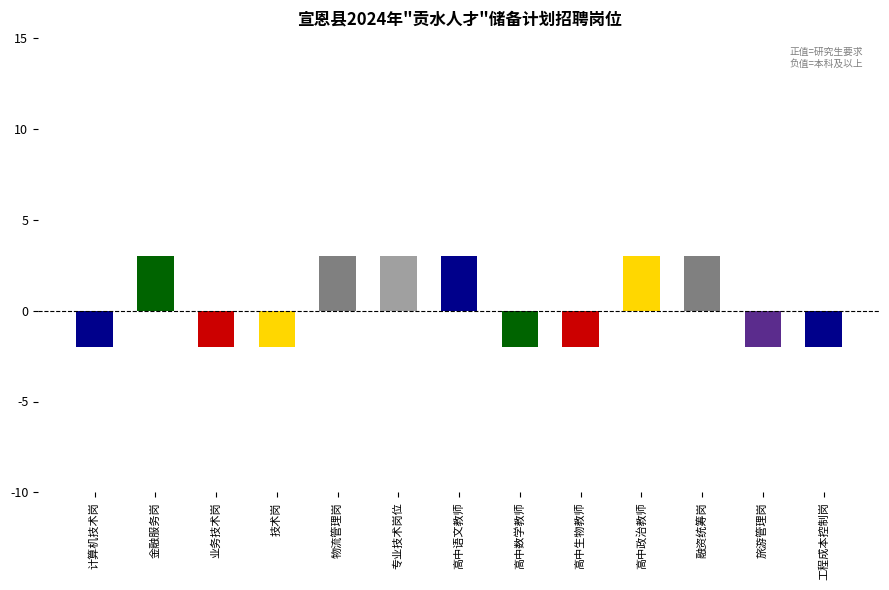

Reading left to right, list all the values displayed in this chart.

计算机技术岗=-2	金融服务岗=3	业务技术岗=-2	技术岗=-2	物流管理岗=3	专业技术岗位=3	高中语文教师=3	高中数学教师=-2	高中生物教师=-2	高中政治教师=3	融资统筹岗=3	旅游管理岗=-2	工程成本控制岗=-2